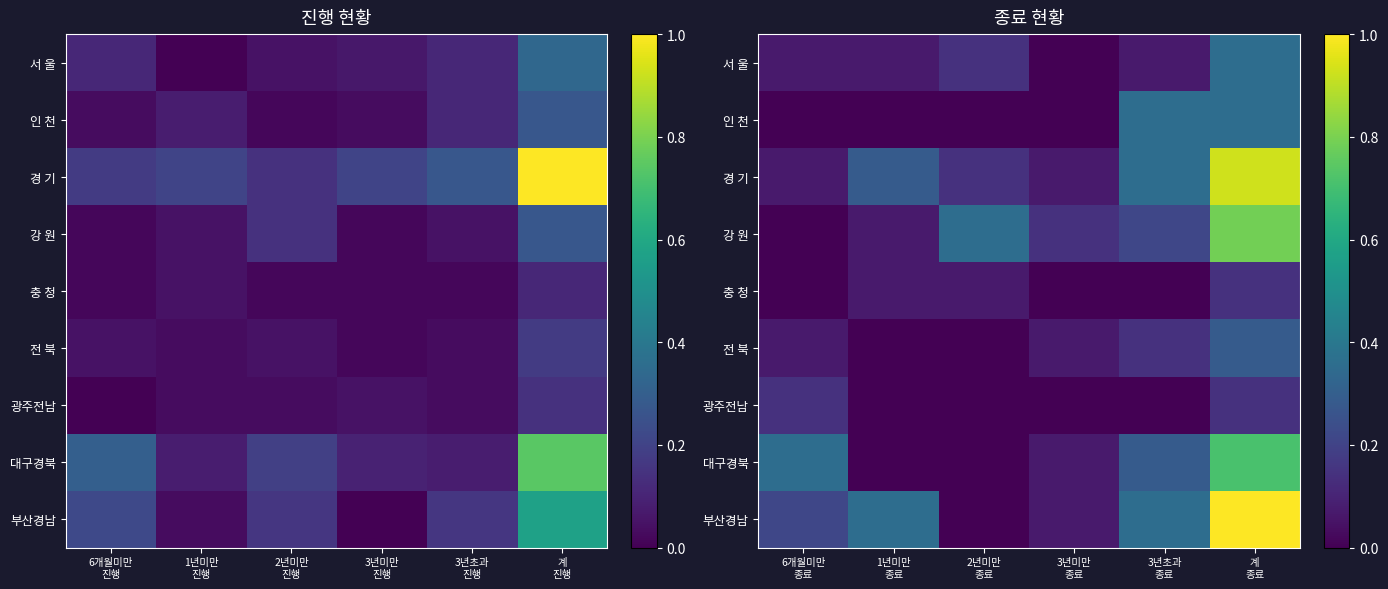

How many values in 광주전남 are above zero?

2